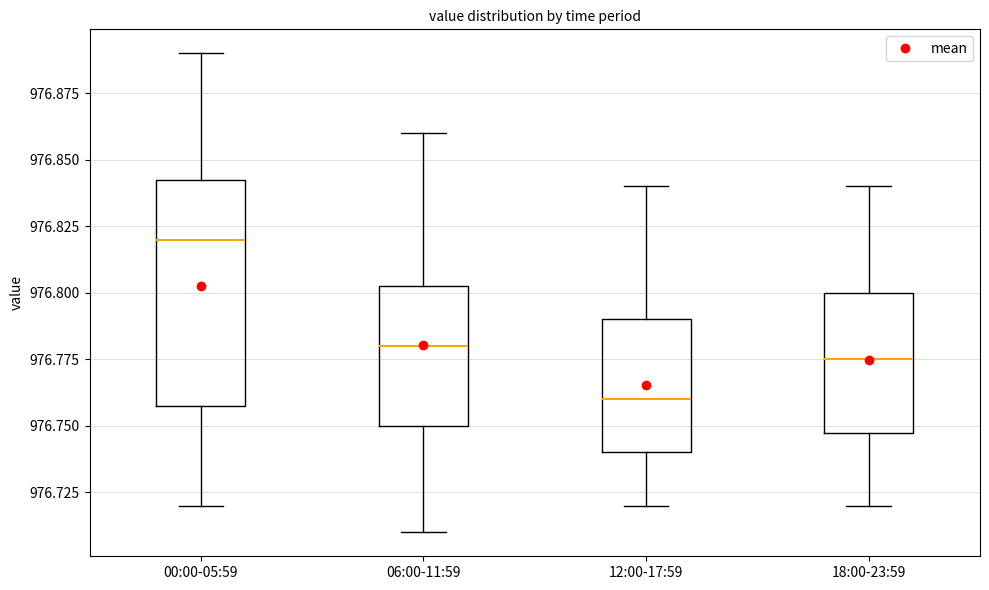

Where is the lower edge of the box for 06:00-11:59 on the y-axis? The values are not printed on the chart, so give them approximately, as read against the axis.

976.750